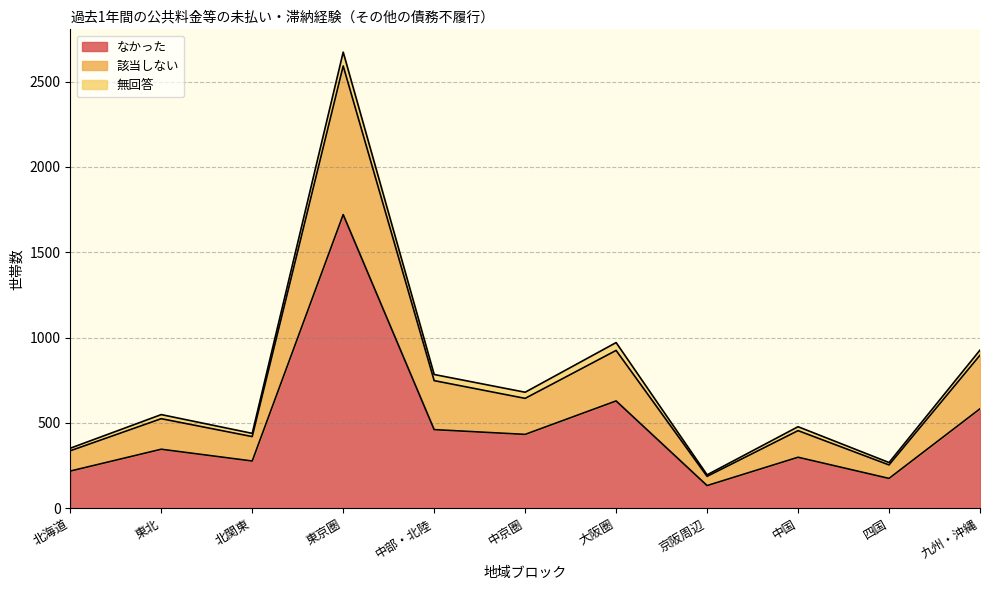

Where does the なかった series first go above 346?

東京圏